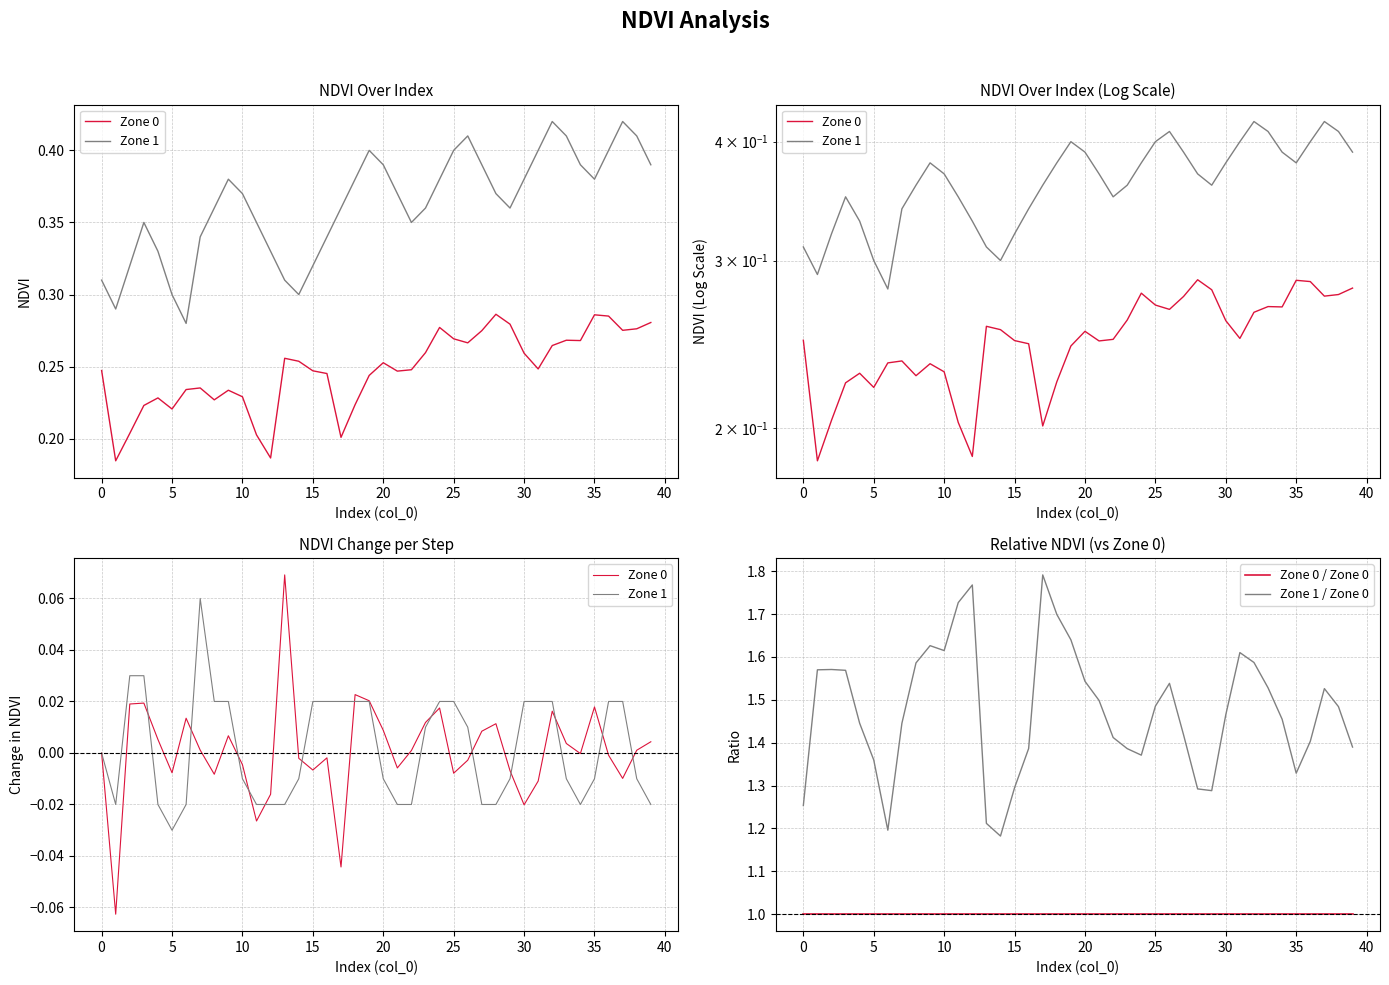

What is the difference between the maximum and minimum values in the Zone 0 series?

0.1